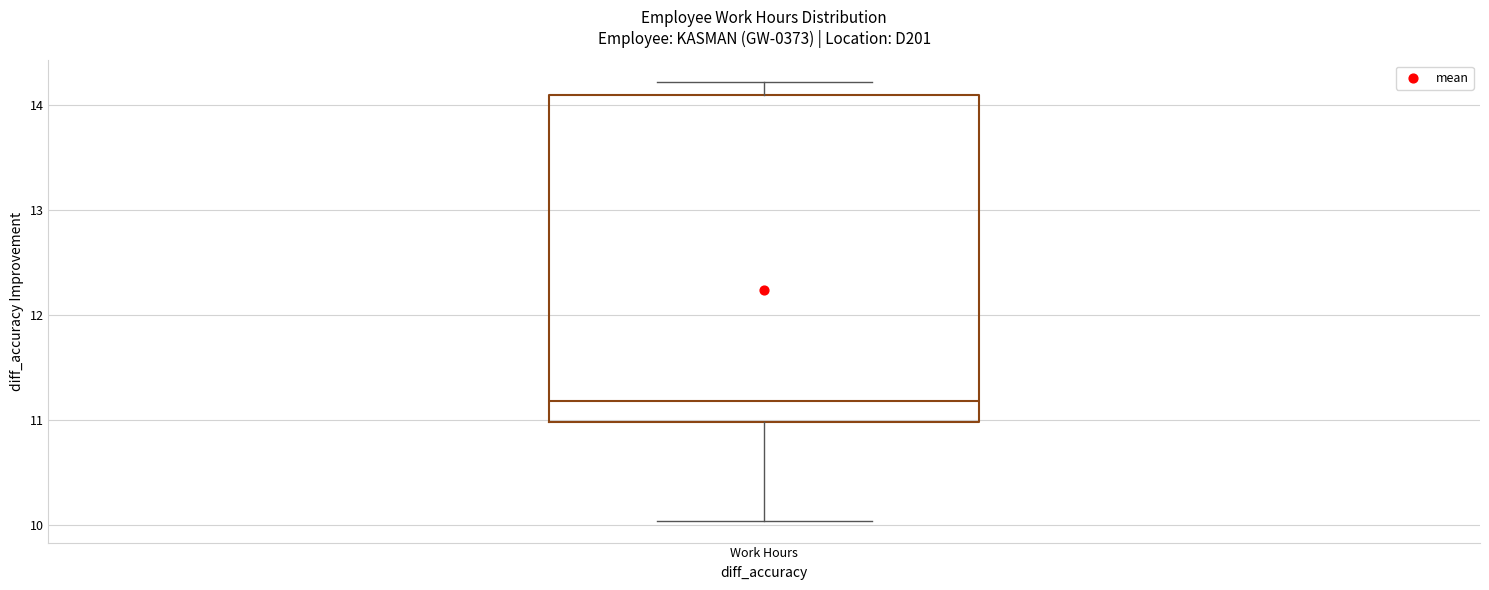

Read this box plot against the y-axis: the position of the median line, the range covered by the box, and the ends of both whiskers. The values are not printed on the chart, so give them approximately, as read against the axis.

median 11.2, box 11.0 to 14.1, whiskers 10.0 to 14.2